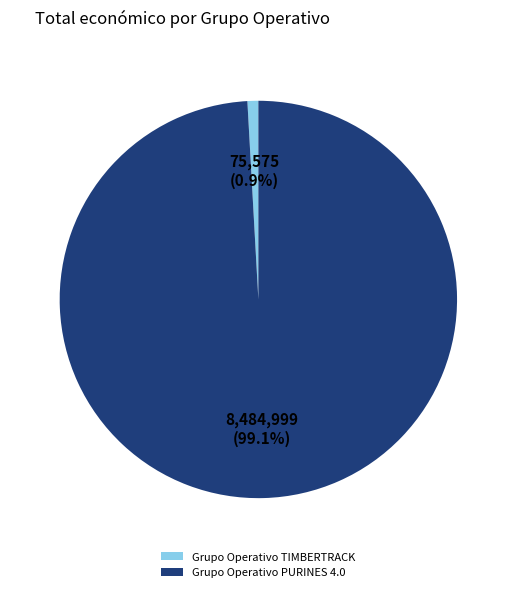

What is the largest slice in the pie chart?

Grupo Operativo PURINES 4.0